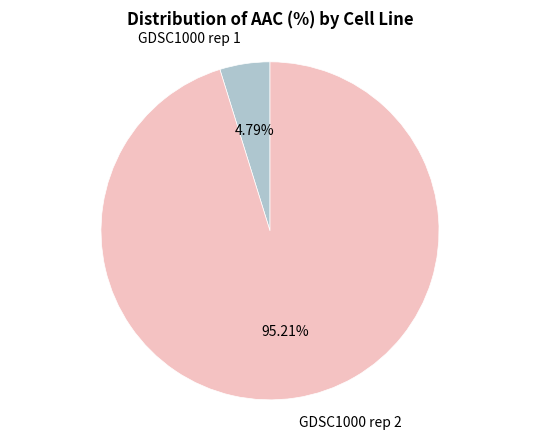

Is there any slice that represents more than half of the pie?

Yes